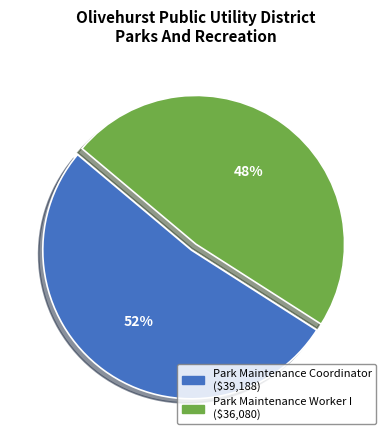

Rank the categories by value from highest to lowest.

Park Maintenance Coordinator, Park Maintenance Worker I